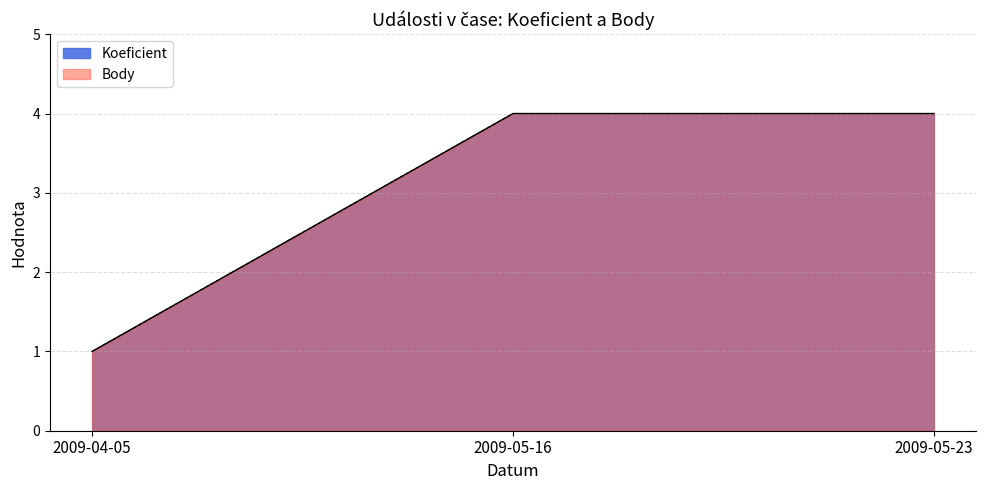

What is the maximum value for Koeficient?

4